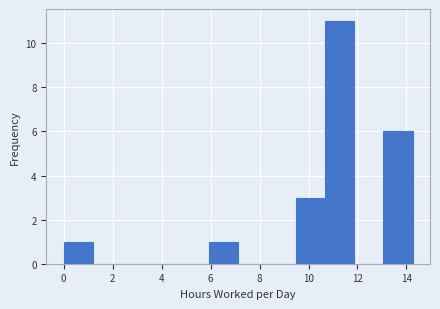

Reading left to right, transcribe this chart: for each bar, give the range it covers on the x-axis and its height. Neither the bar edges nor the heights are printed on the chart, so give them approximately, as read against the axes.

0.0 to 1.2: 1
1.2 to 2.4: 0
2.4 to 3.6: 0
3.6 to 4.8: 0
4.8 to 6.0: 0
6.0 to 7.2: 1
7.2 to 8.4: 0
8.4 to 9.6: 0
9.6 to 10.6: 3
10.6 to 11.8: 11
11.8 to 13.0: 0
13.0 to 14.2: 6